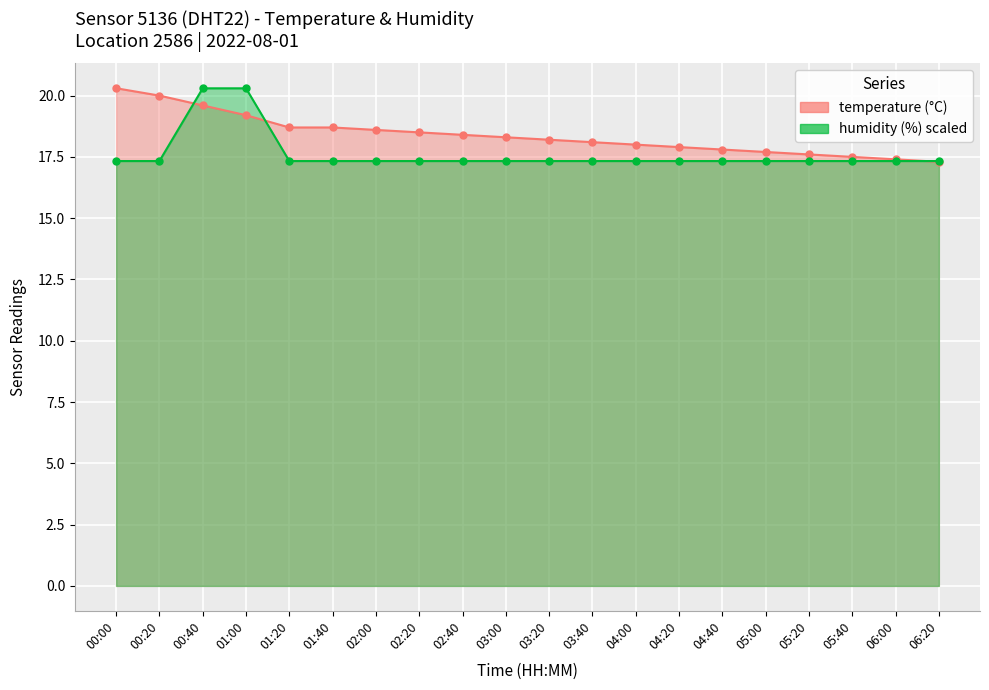

What are all the series names shown in the legend?

temperature, humidity (scaled)